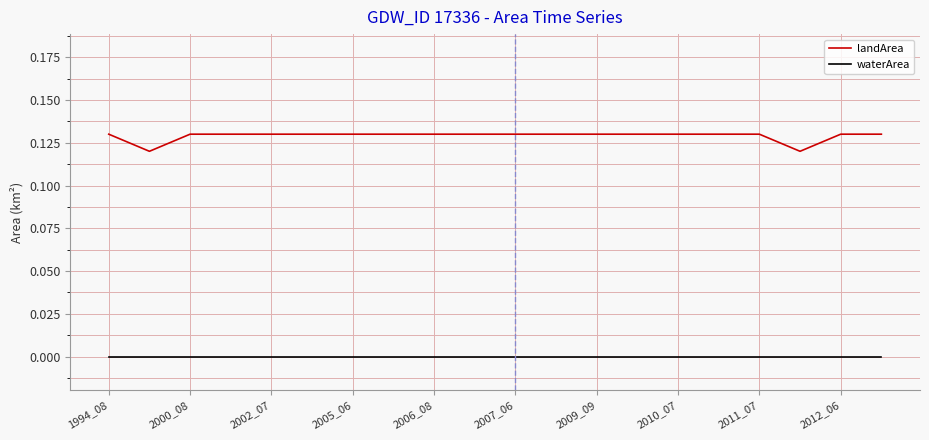

How many landArea values are between 0 and 1?

20